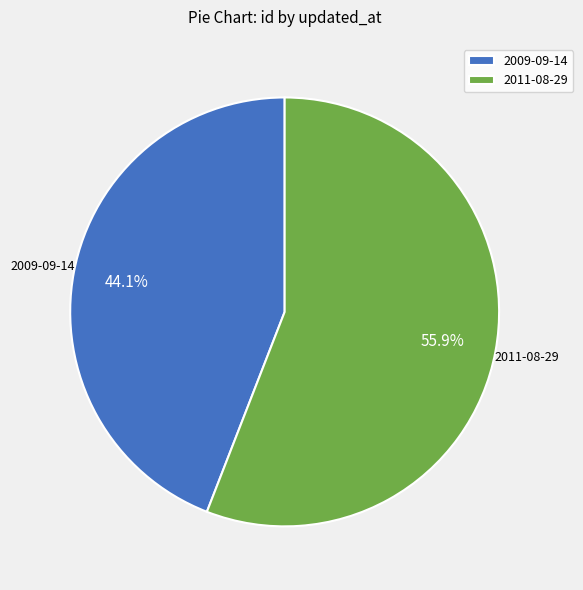

How many segments does this pie chart have?

2